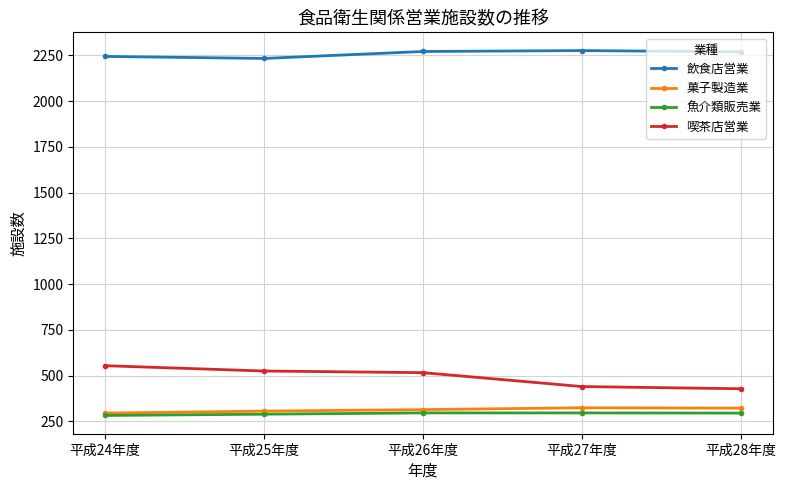

Is the value of 飲食店営業 at 平成26年度 greater than the value of 魚介類販売業 at 平成28年度?

Yes